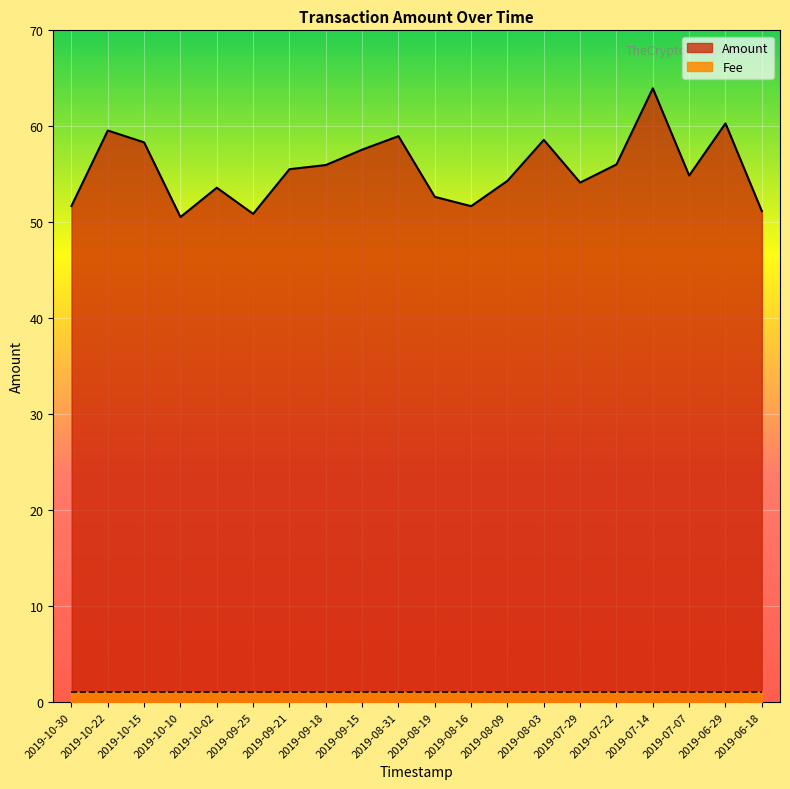

Reading left to right, what are all the values shown in this chart?

2019-10-30=51.7	2019-10-22=59.6	2019-10-15=58.3	2019-10-10=50.5	2019-10-02=53.6	2019-09-25=50.9	2019-09-21=55.5	2019-09-18=56.0	2019-09-15=57.6	2019-08-31=59.0	2019-08-19=52.6	2019-08-16=51.7	2019-08-09=54.3	2019-08-03=58.6	2019-07-29=54.1	2019-07-22=56.0	2019-07-14=64.0	2019-07-07=54.9	2019-06-29=60.3	2019-06-18=51.2